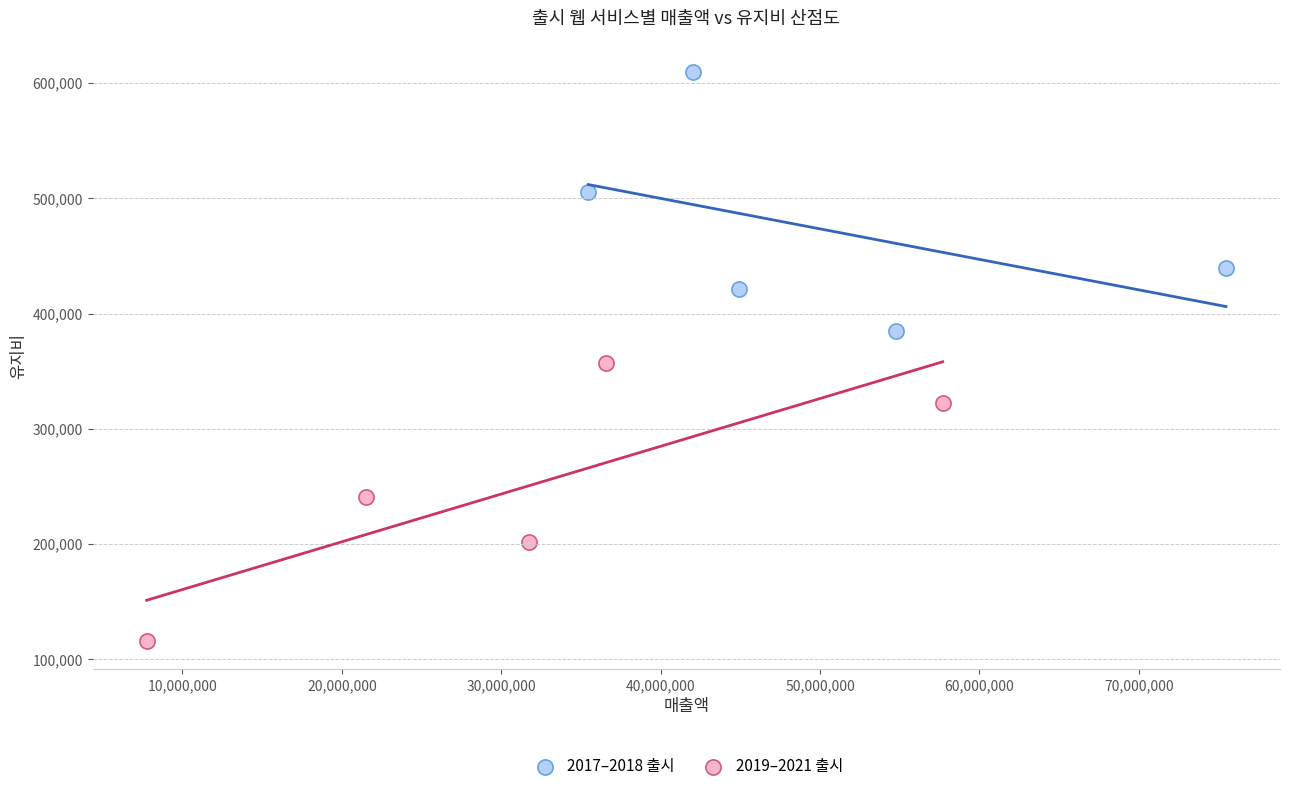

Which series contains the highest Y value?

2017–2018 출시